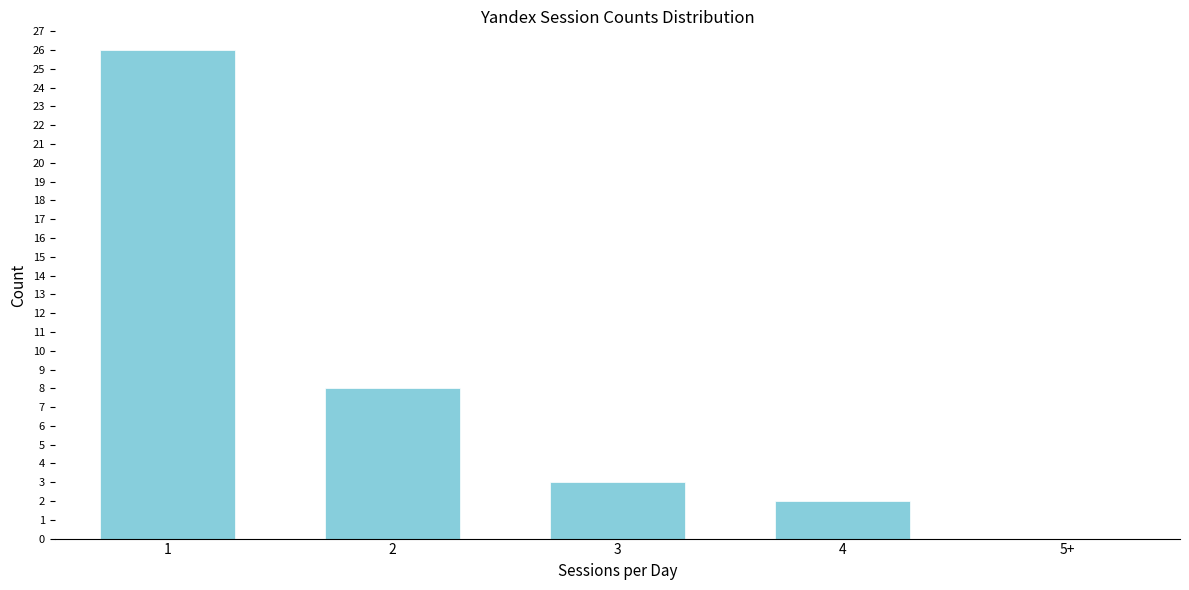

Reading left to right, extract all data points from this chart.

1=26	2=8	3=3	4=2	5+=0